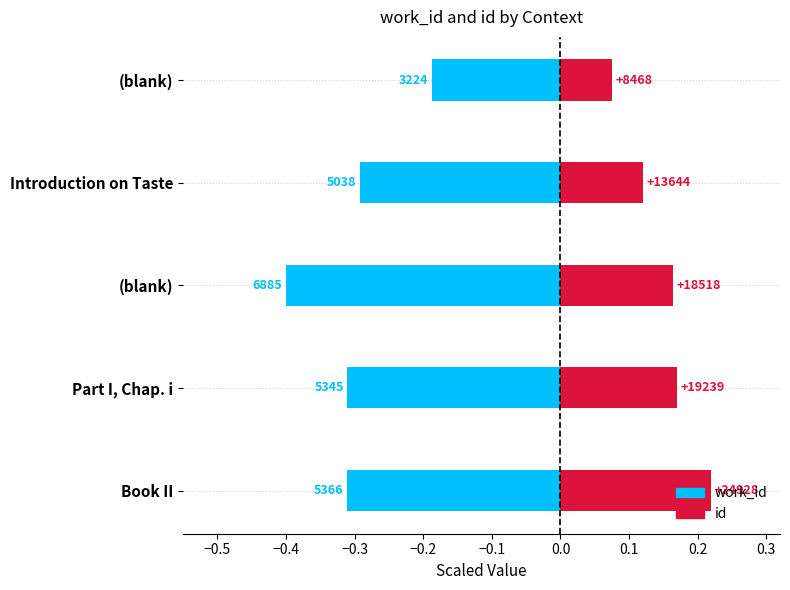

Reading right to left, transcribe all the data shown in this chart.

work_id: -0.2	-0.3	-0.4	-0.3	-0.3
id: 0.1	0.1	0.2	0.2	0.2